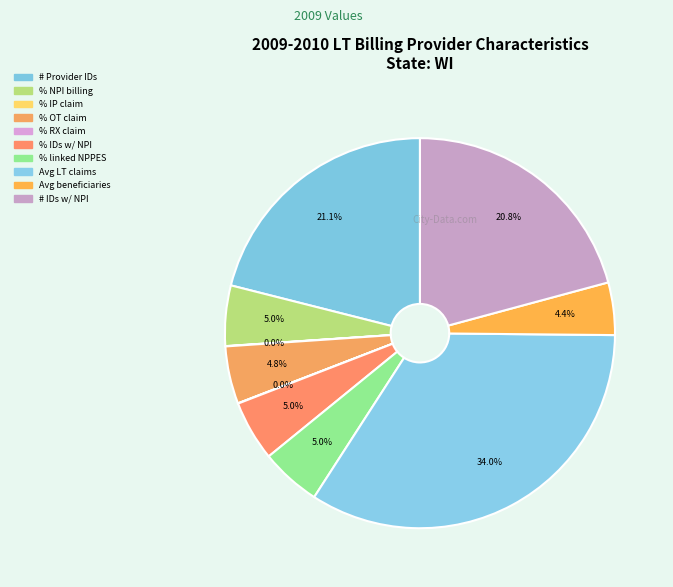

Rank the categories by value from lowest to highest.

% also a provider on IP claim, % also a provider on RX claim, average number of beneficiaries with LT, % also a provider on OT claim, % NPI billing provider on LT claim, % provider IDs with NPI, % provider IDs linked to NPPES, Number of provider IDs with NPI, Number of provider IDs, average number of LT claims